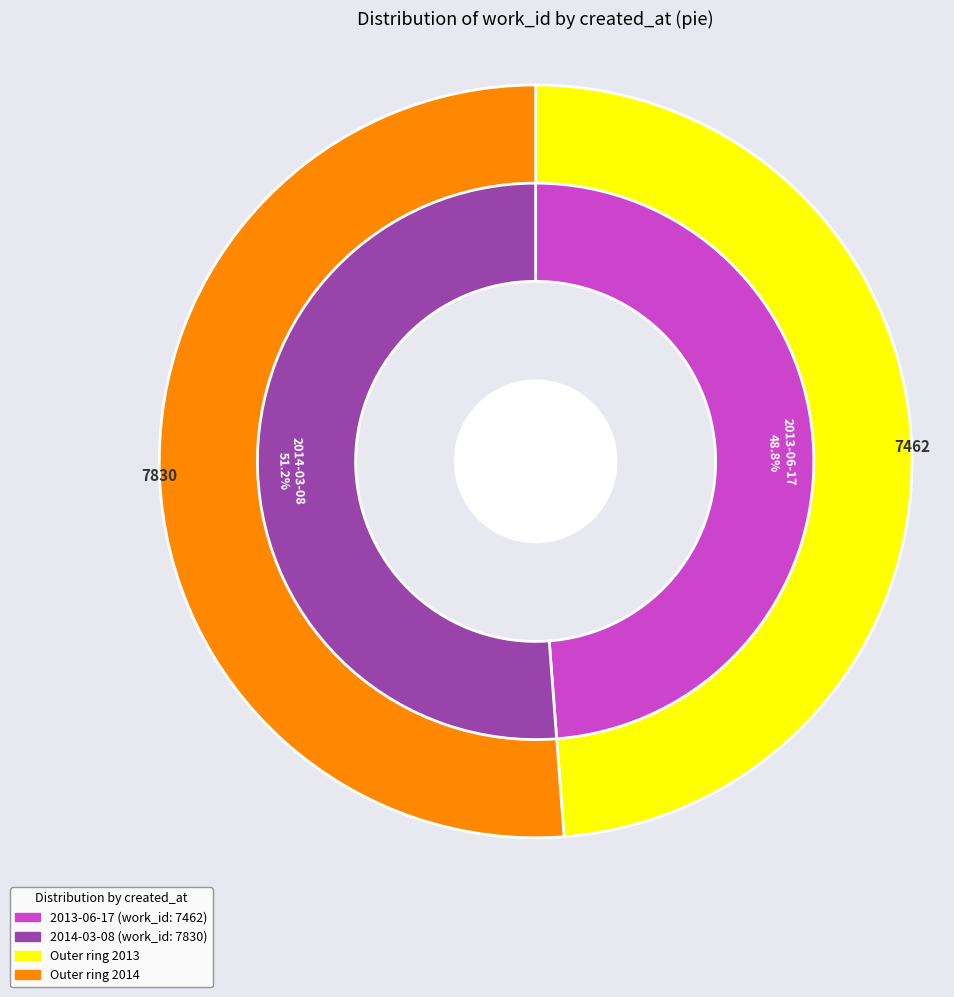

What percentage is the 2013-06-17 slice, to the nearest percent?

49%